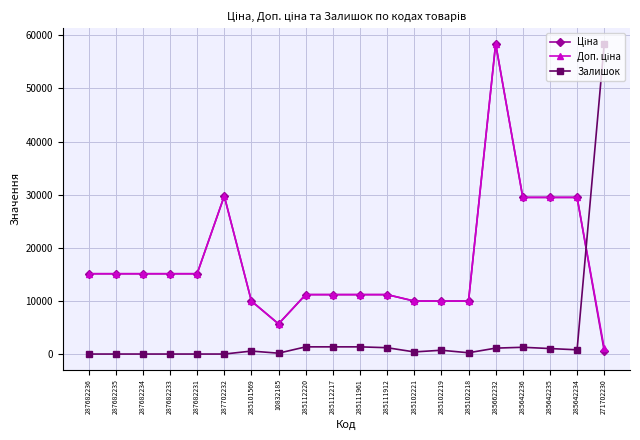

What is the maximum value for Залишок?

58426.5